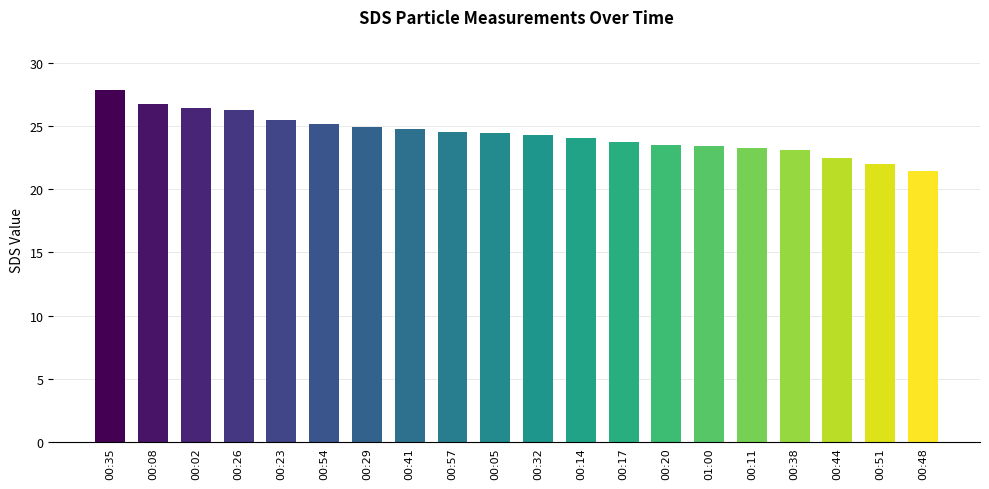

Read the value at 00:08.

26.7